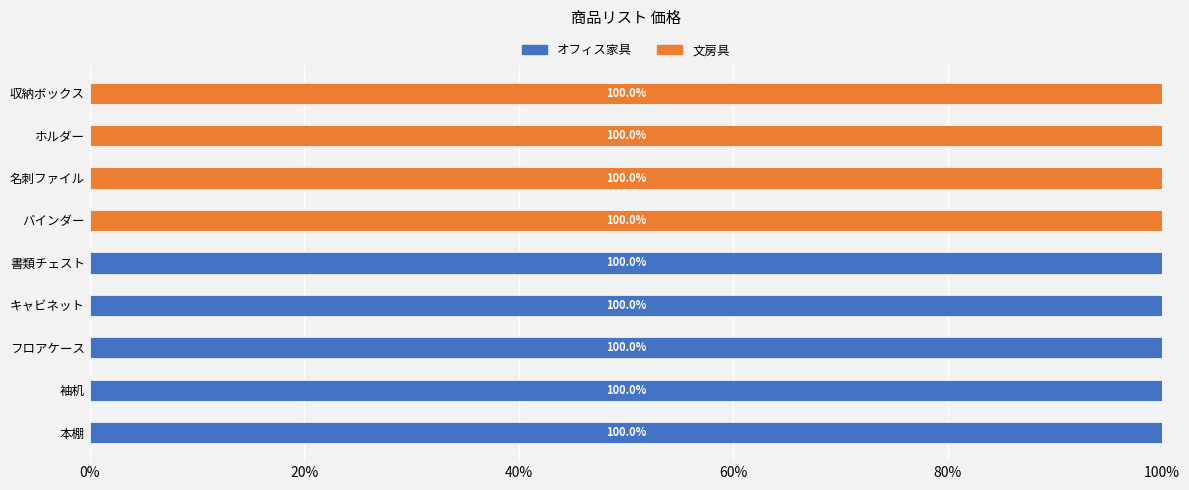

At how many categories does at least one series exceed 16075?

1